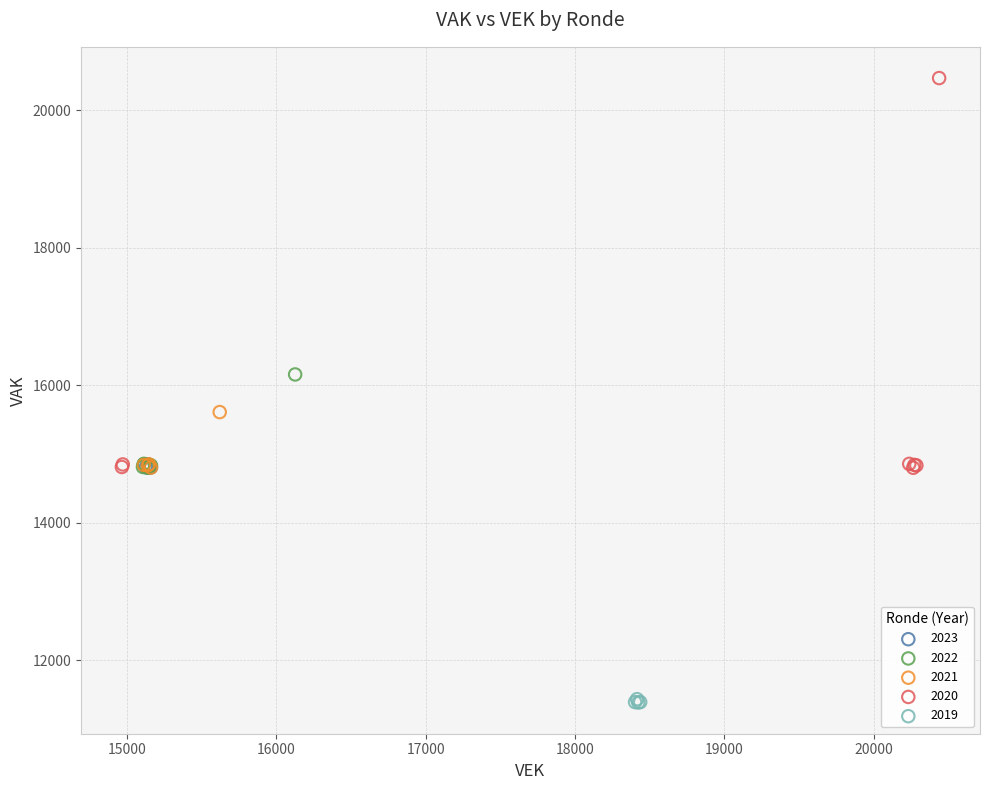

Which series has the widest spread of Y values?

2020